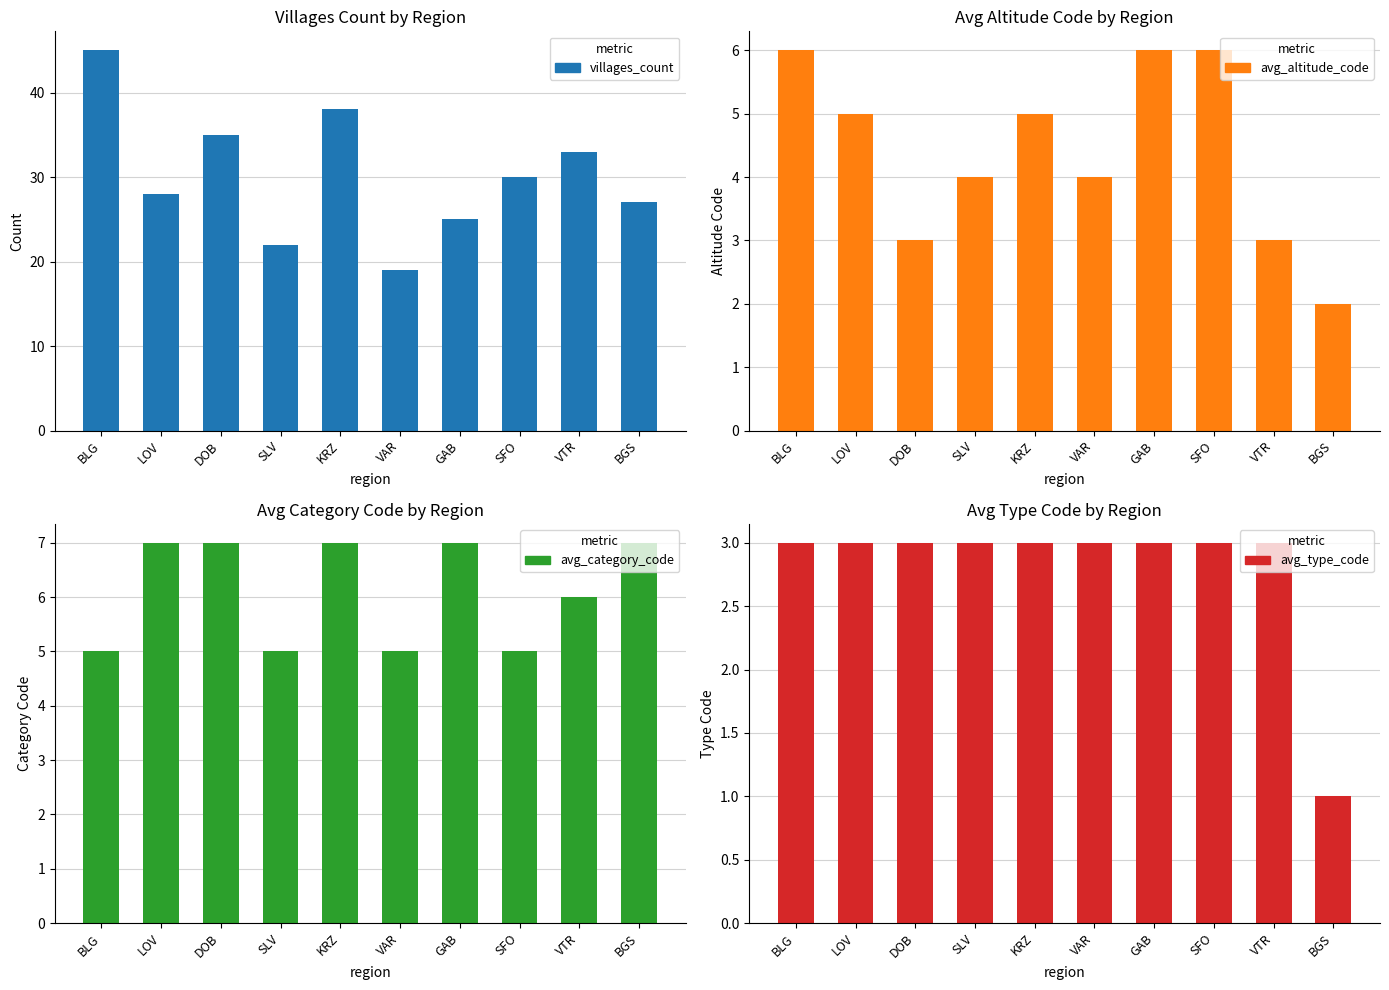

Is the value of avg_altitude_code at VTR greater than the value of avg_category_code at SFO?

No